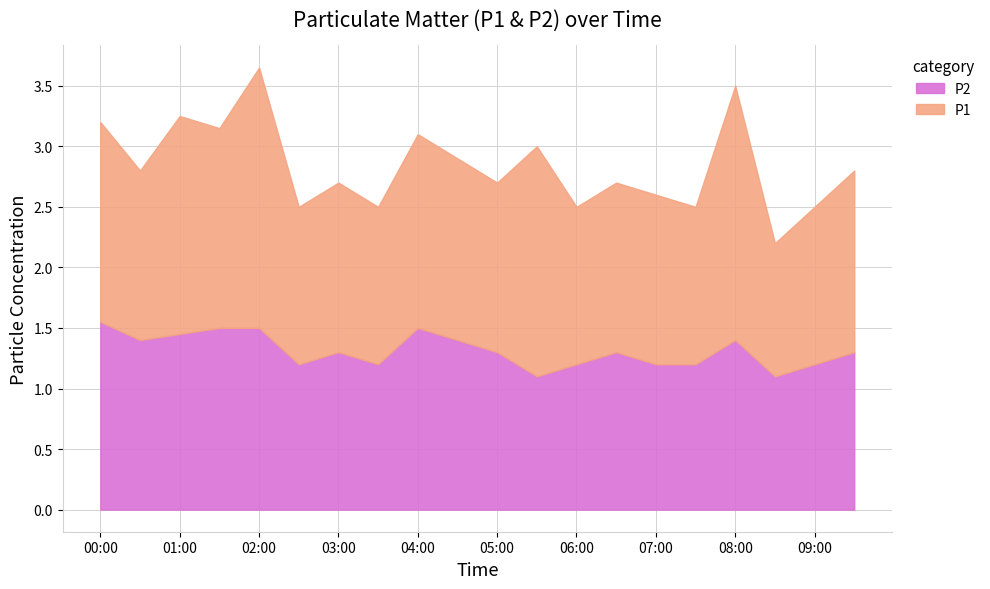

The P2 series shows 1.5 at 04:00. True or false?

True